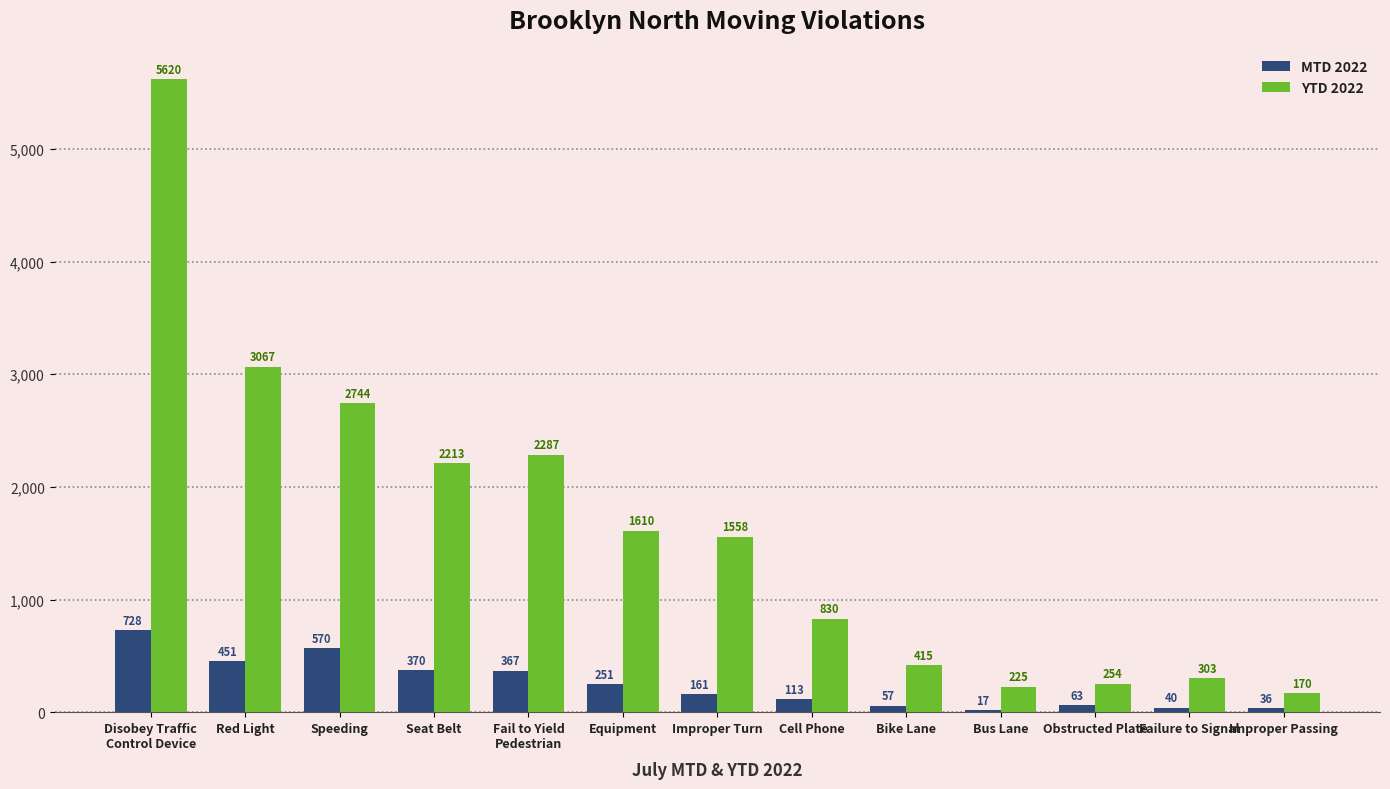

What is the maximum value shown in the chart?

5620